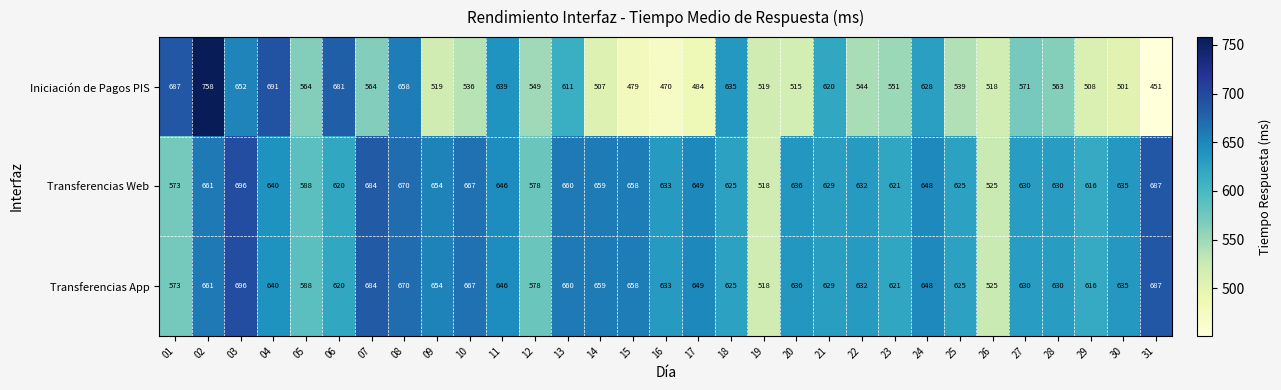

What is the maximum value shown in the chart?

758